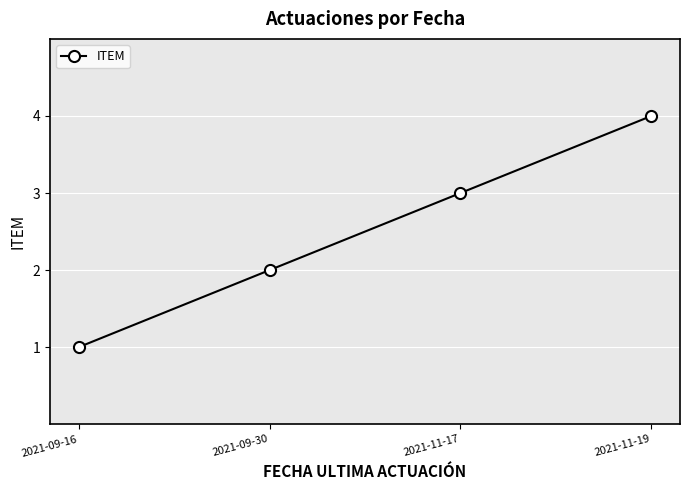

What is the approximate value at 2021-09-30?

2